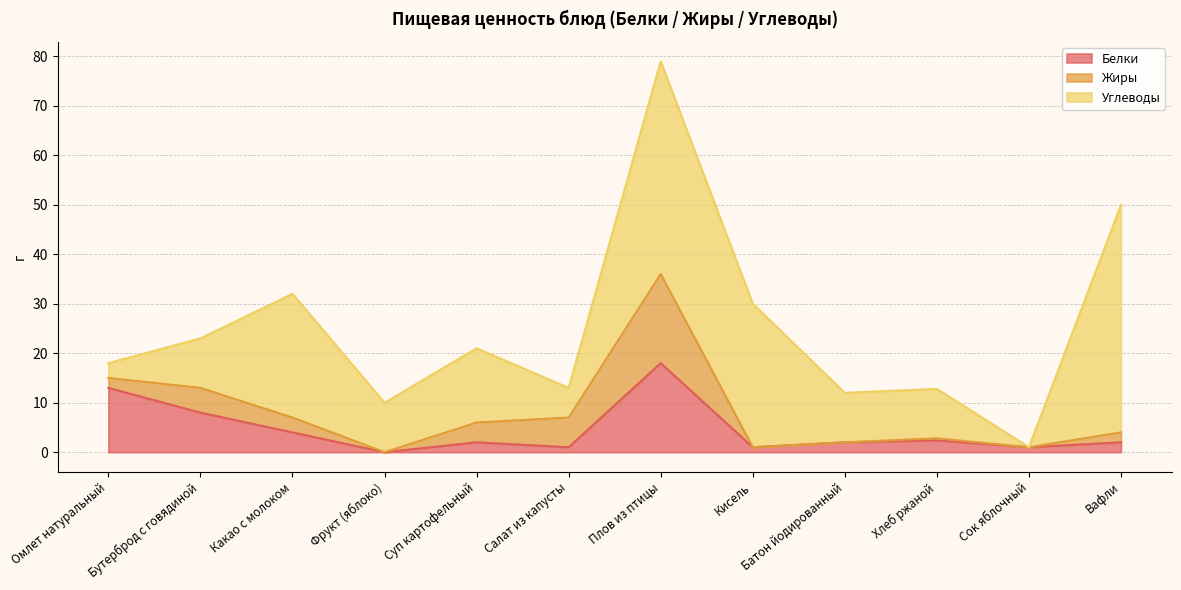

After their last crossing, which series has the higher values: Углеводы or Белки?

Углеводы